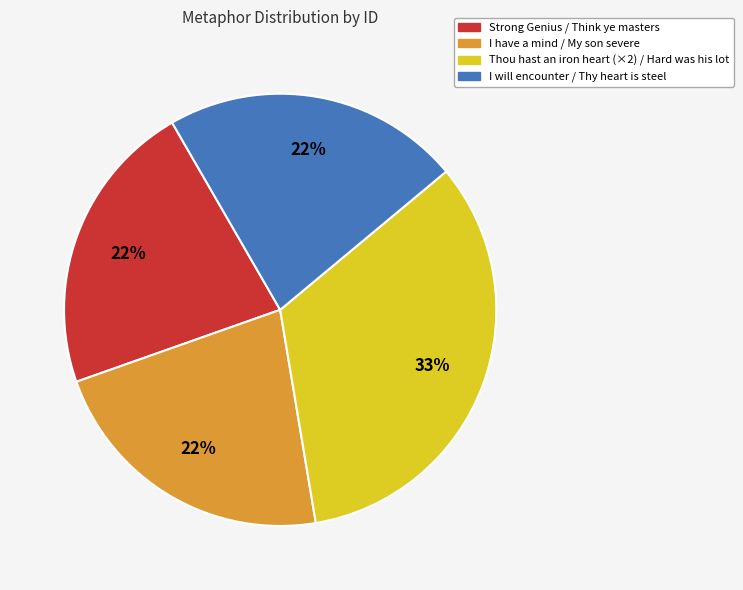

Does any single category account for the majority?

No